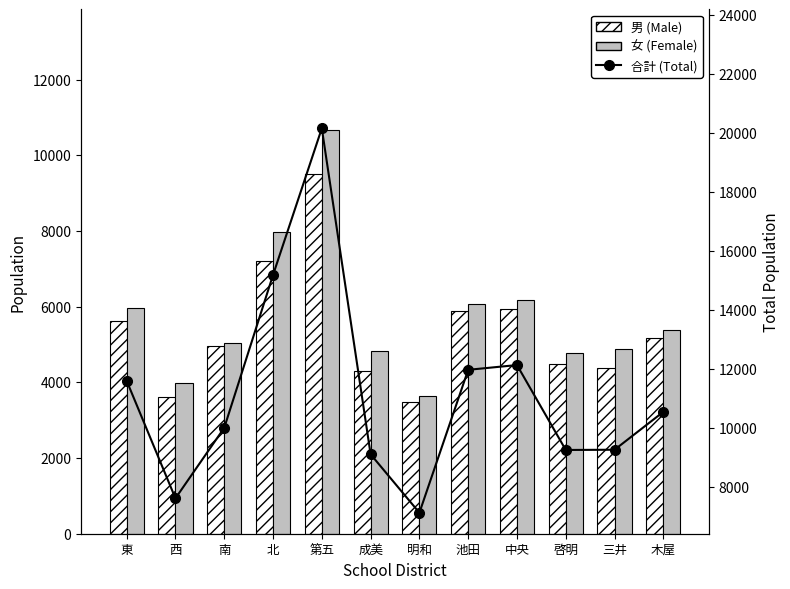

Which series has the largest range (max minus min)?

合計 (Total)